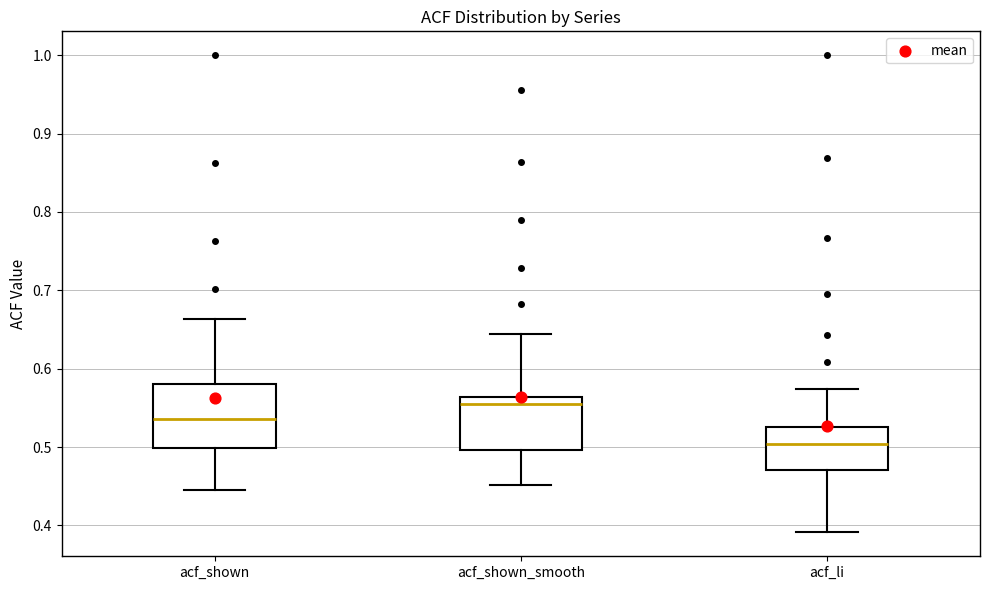

Which box's median line is the lowest?

acf_li